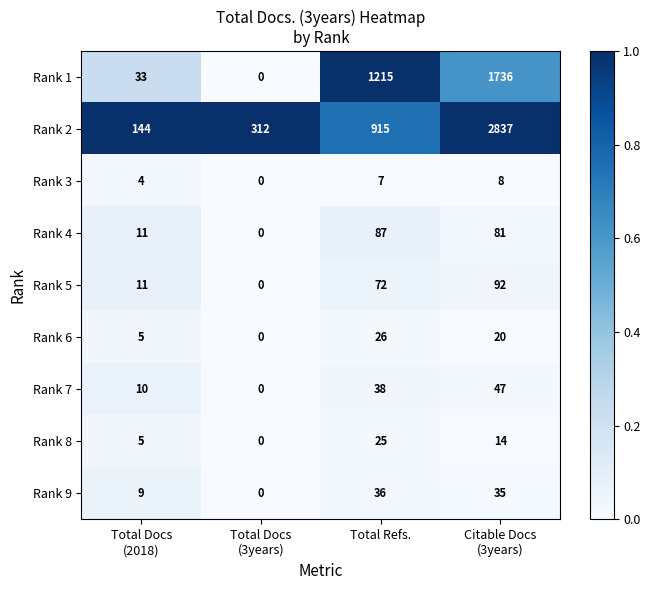

How many positive values does the Rank 5 series have?

3